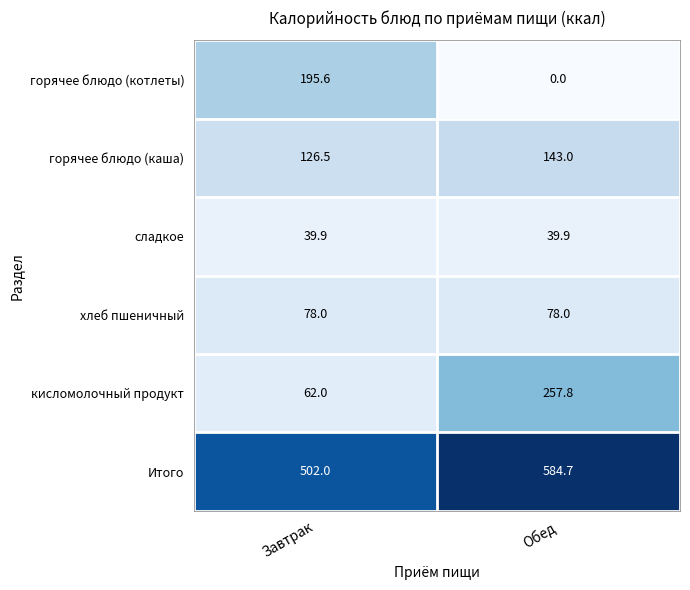

Where does the кисломолочный продукт series first go above 257?

Обед